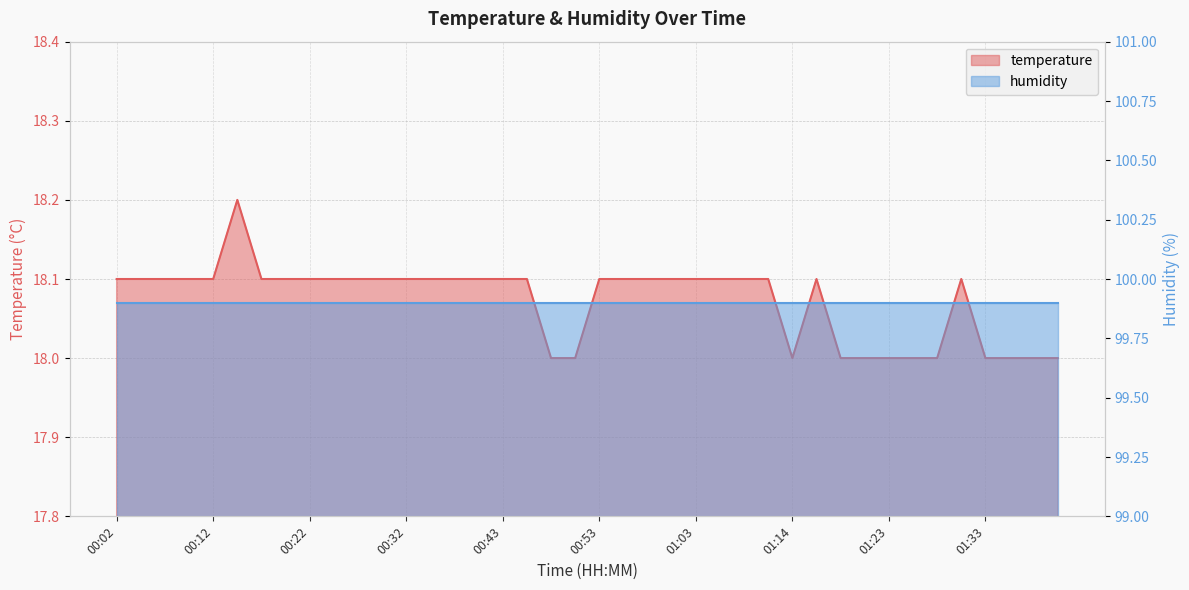

Count the number of categories in the chart.

40